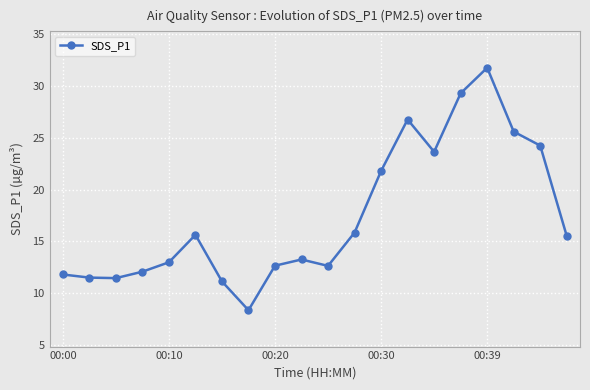

What is the greatest value displayed?

31.8